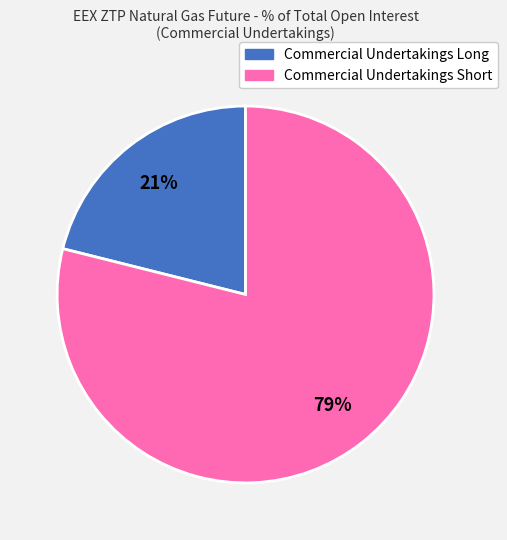

Is there any slice that represents more than half of the pie?

Yes